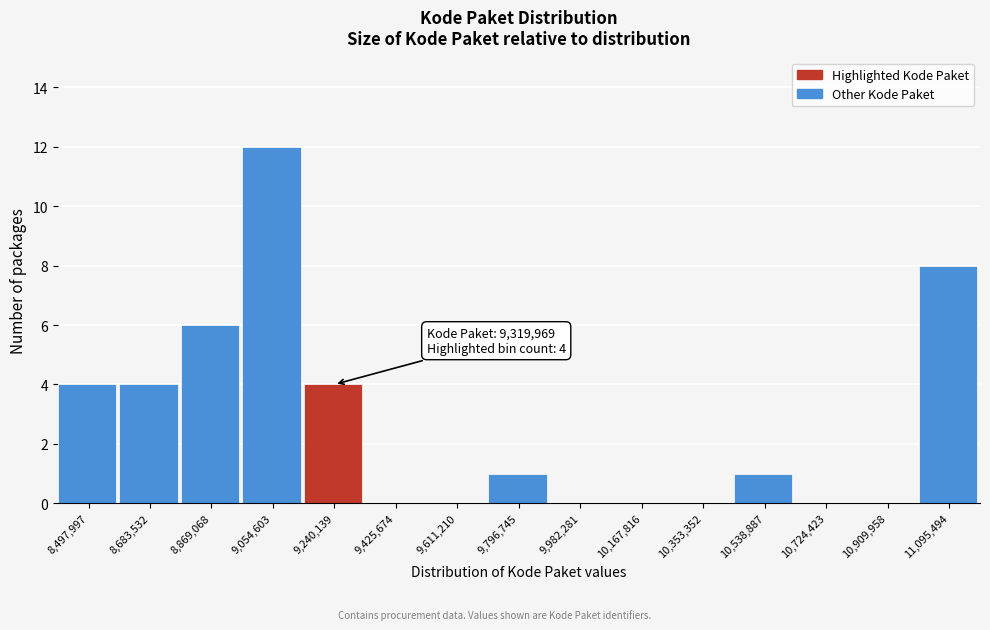

Reading left to right, extract all data points from this chart.

8,497,997=4	8,683,532=4	8,869,068=6	9,054,603=12	9,240,139=4	9,425,674=0	9,611,210=0	9,796,745=1	9,982,281=0	10,167,816=0	10,353,352=0	10,538,887=1	10,724,423=0	10,909,958=0	11,095,494=8